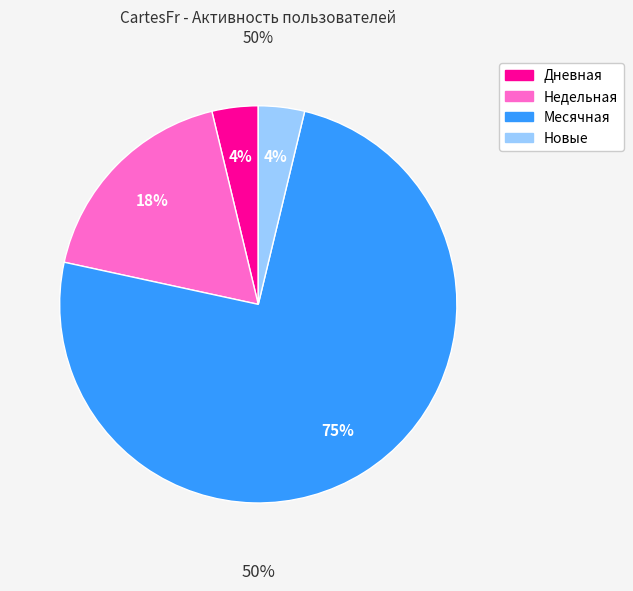

Does any single category account for the majority?

Yes